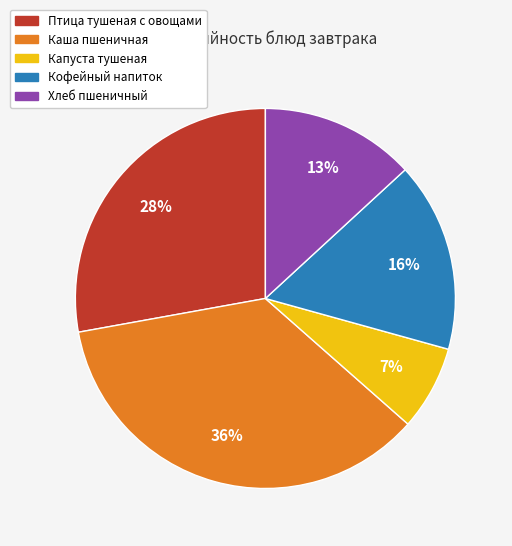

How many slices are in this pie chart?

5